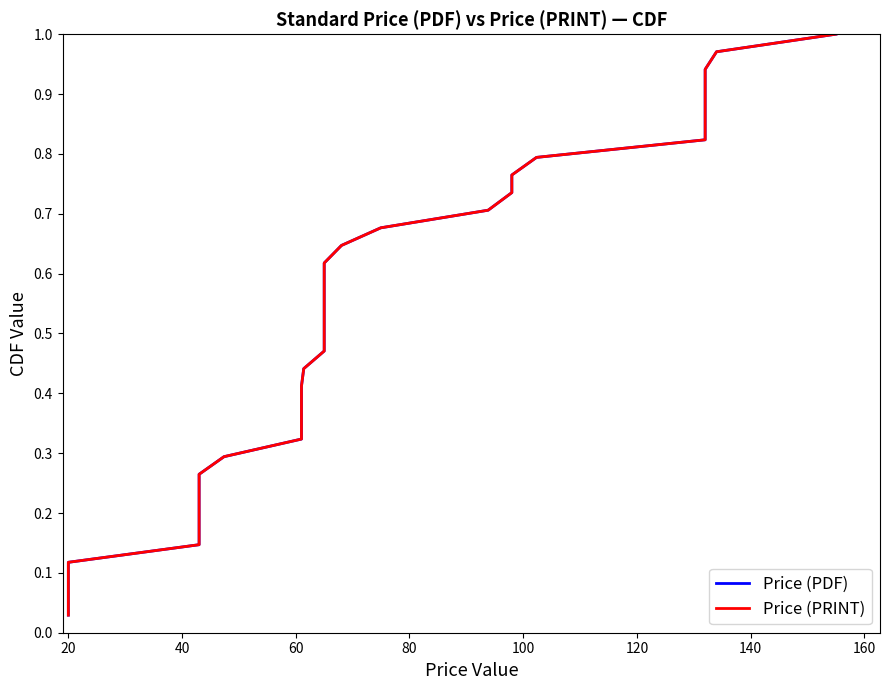

True or false: Price (PRINT) and Price (PDF) cross at least once.

False